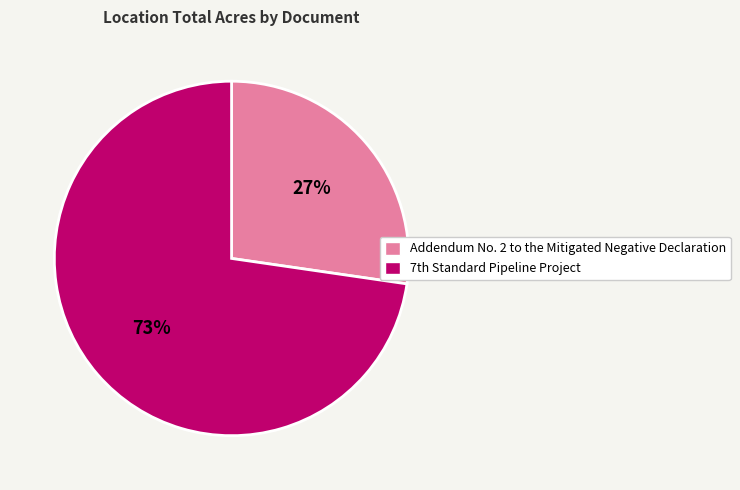

To the nearest percent, what is the average slice percentage?

50%